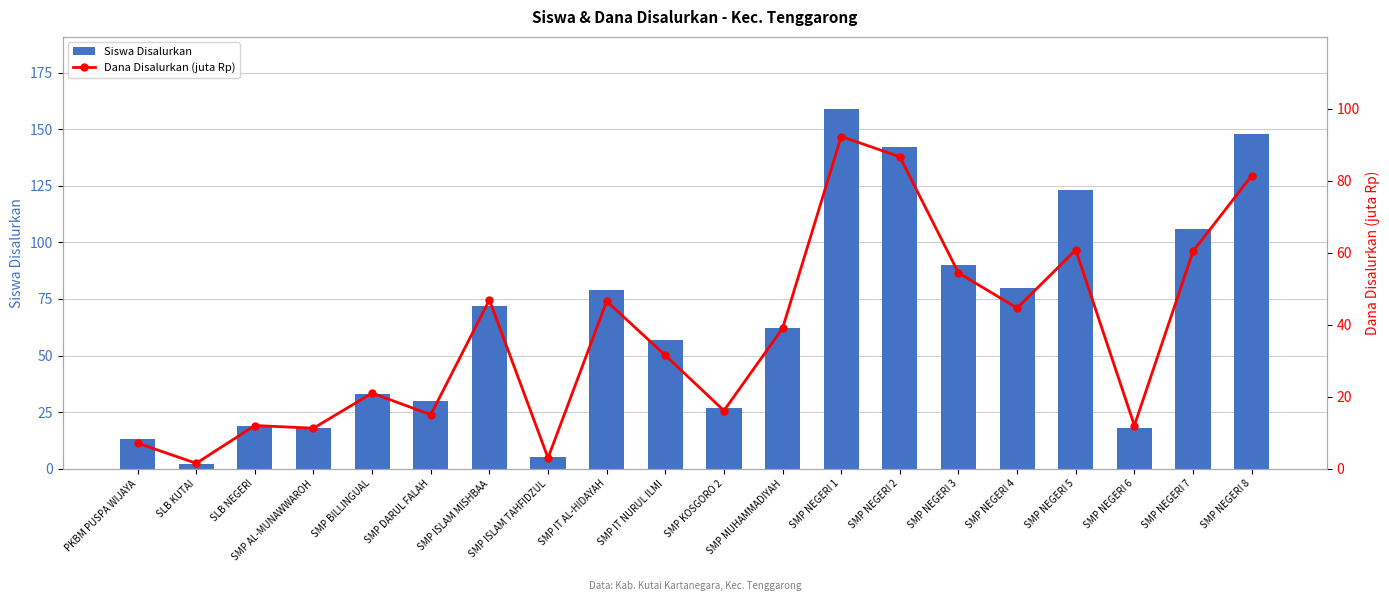

At which category is the sum across all series the highest?

SMP NEGERI 1